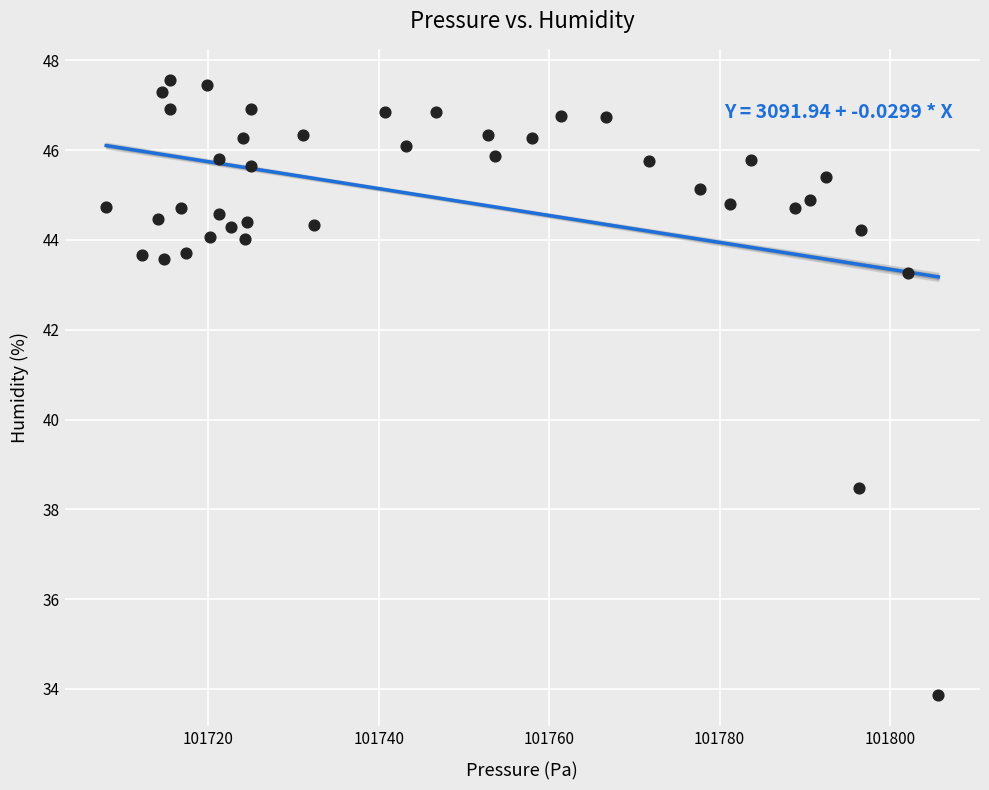

What is the range of X values (max minus min)?

97.7